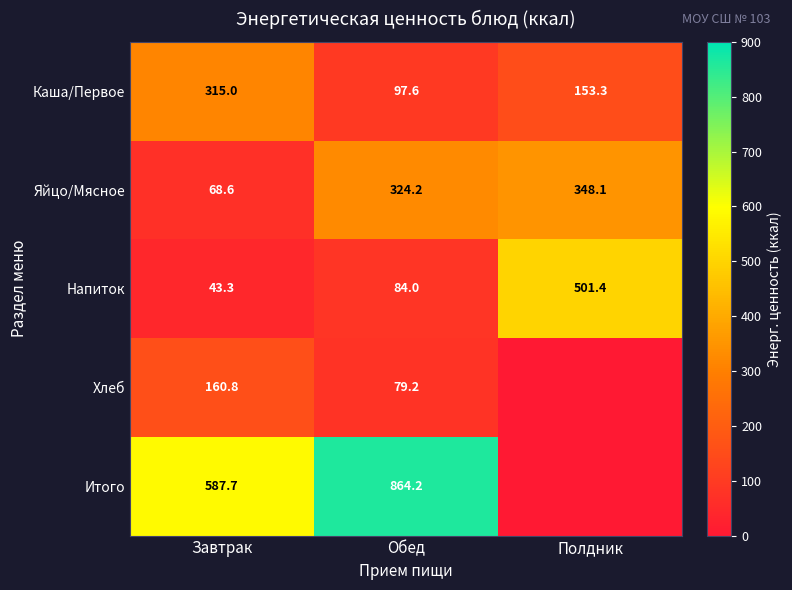

What is the total value across all series at Полдник?

1002.8